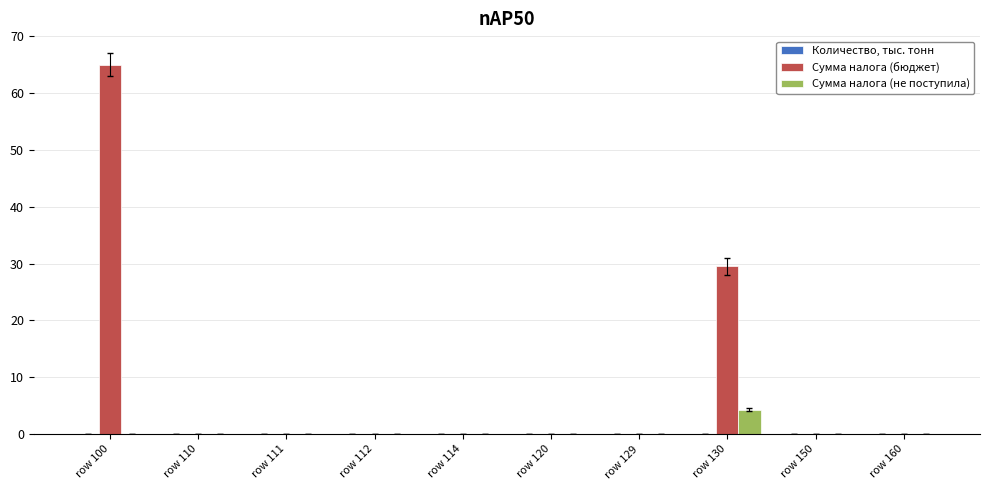

The value of Сумма налога (не поступила) at row 111 is 0.0. True or false?

True